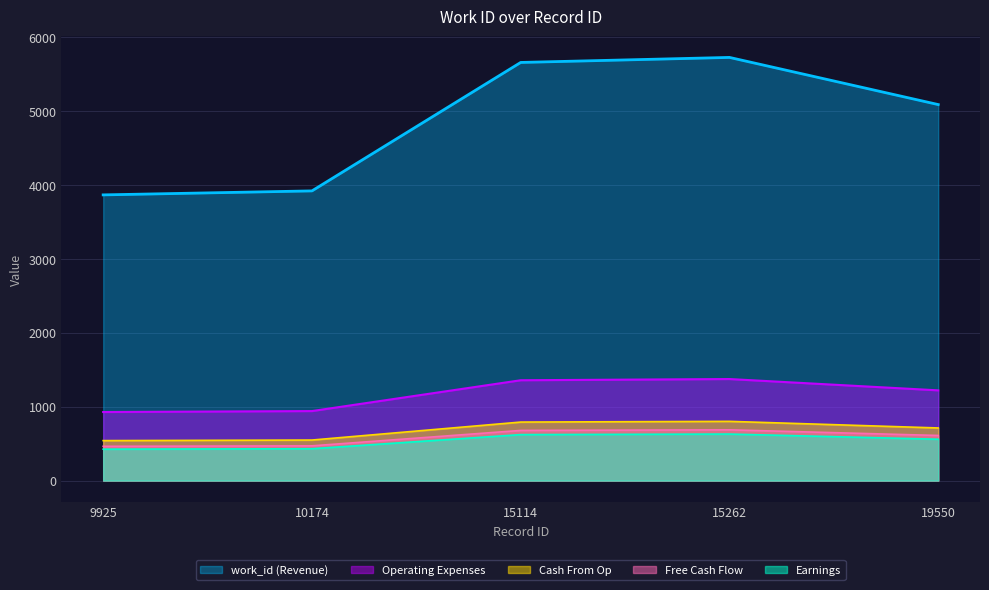

Reading right to left, extract all data points from this chart.

19550=5088	15262=5726	15114=5658	10174=3920	9925=3866